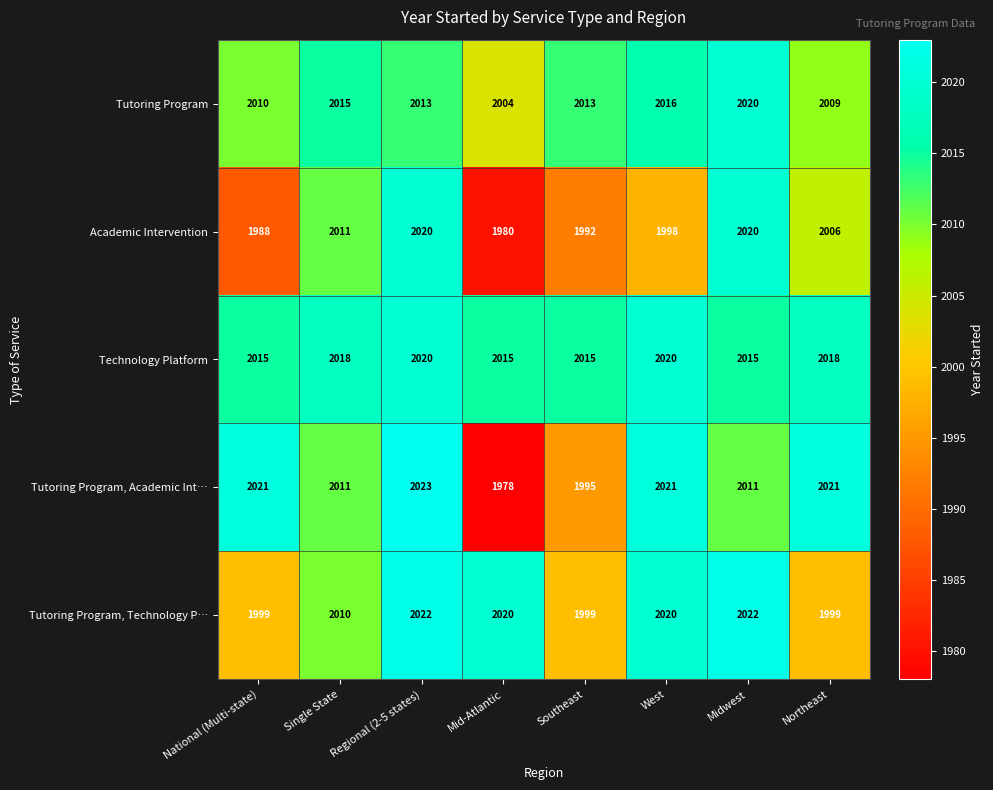

At National (Multi-state), list the series in order from smallest to largest.

Academic Intervention, Tutoring Program, Technology P…, Tutoring Program, Technology Platform, Tutoring Program, Academic Int…